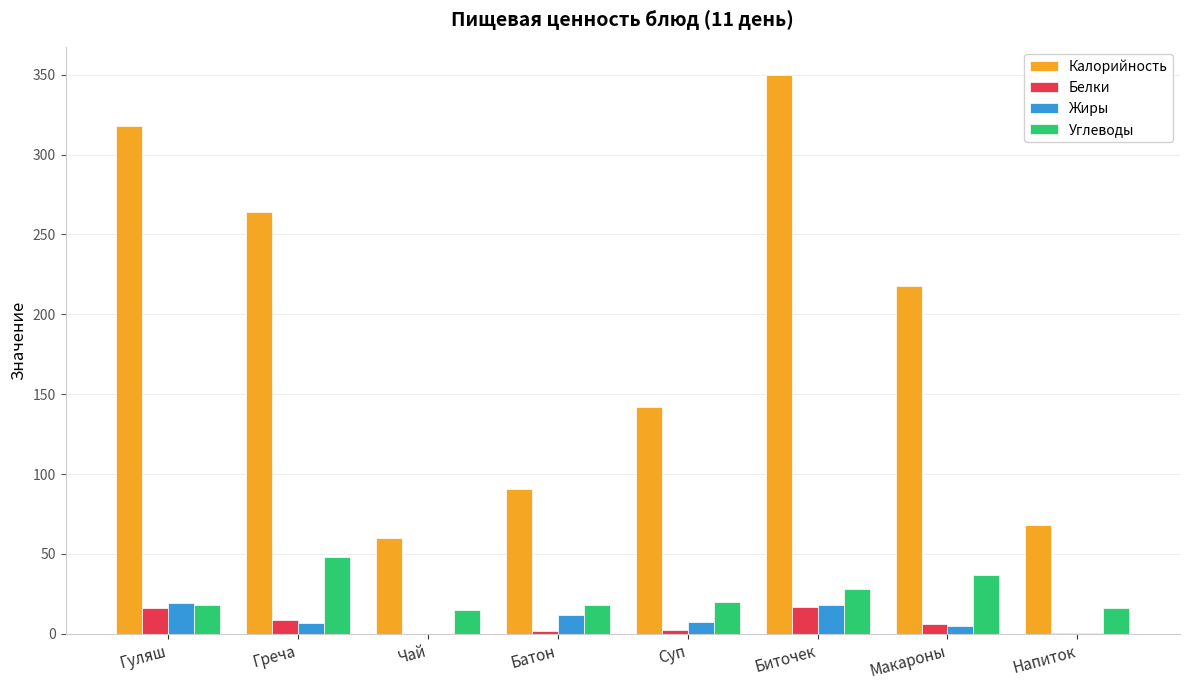

At which category is the sum across all series the highest?

Биточек